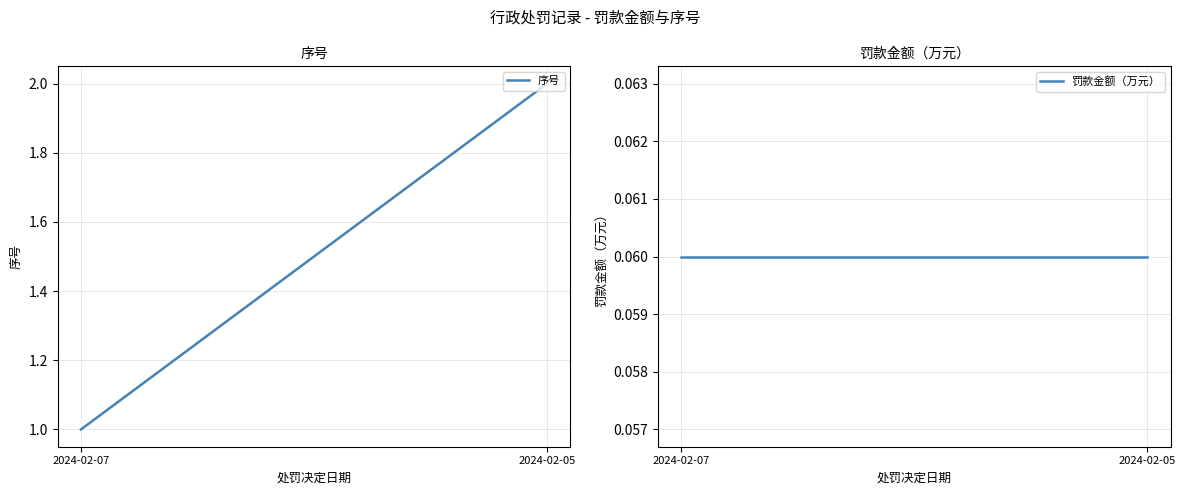

Reading left to right, list all the values displayed in this chart.

序号: 2024-02-07=1.0	2024-02-05=2.0
罚款金额（万元）: 2024-02-07=0.1	2024-02-05=0.1